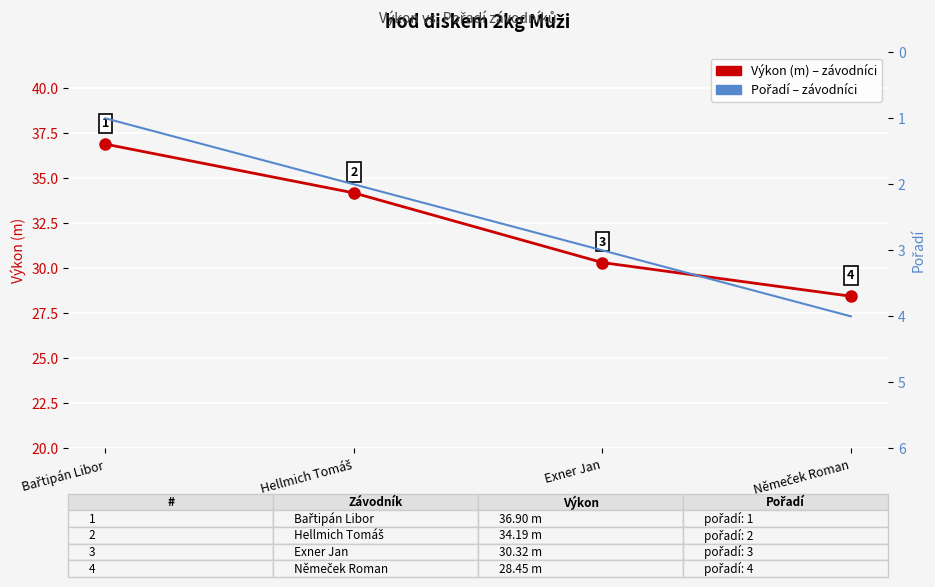

What are all the series names shown in the legend?

Výkon (m), Pořadí